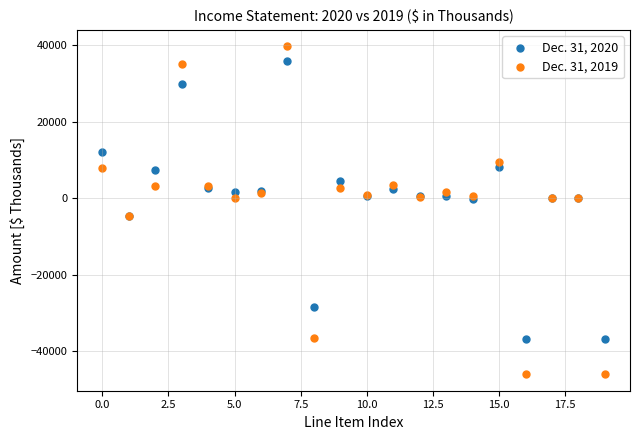

Which series contains the lowest Y value?

Dec. 31, 2019